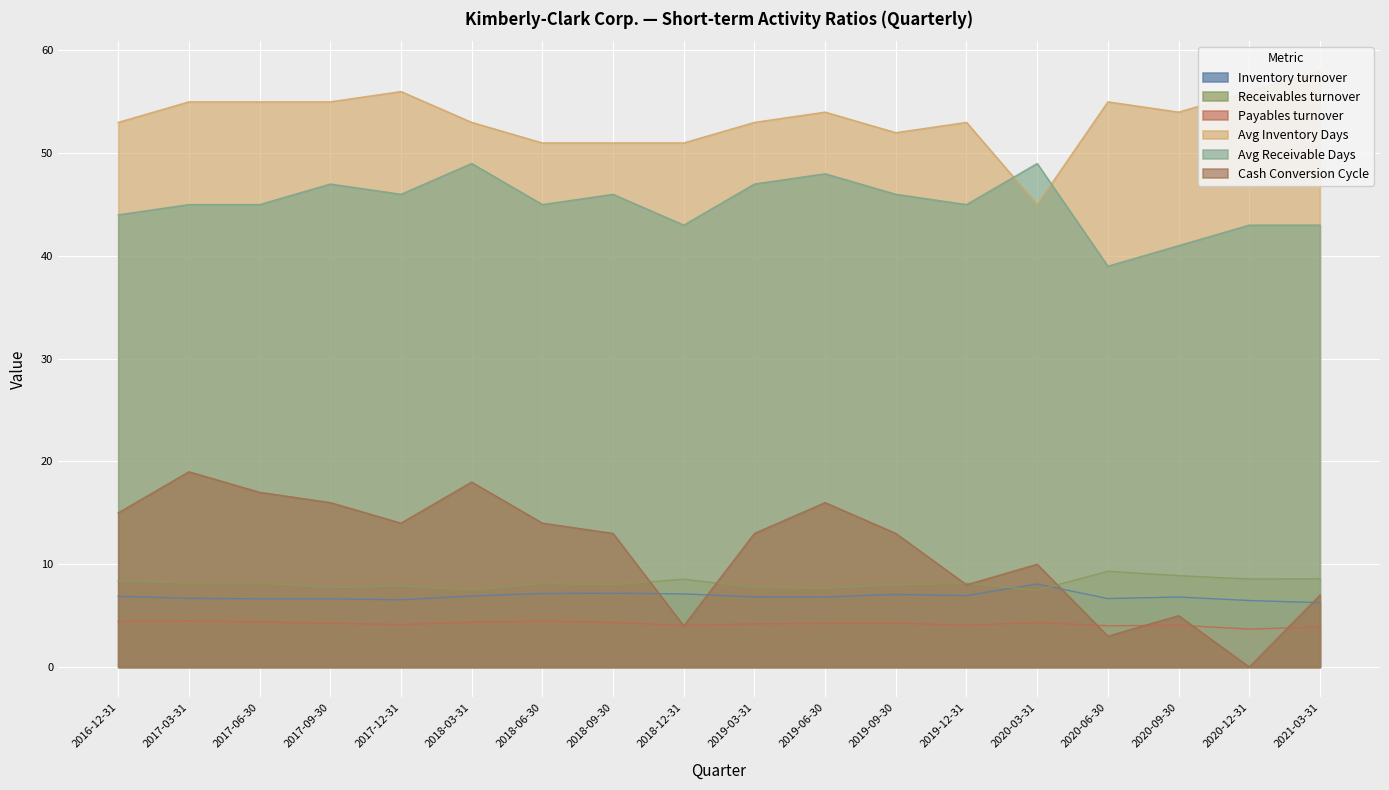

Between 2019-03-31 and 2017-09-30, which is larger?

2019-03-31